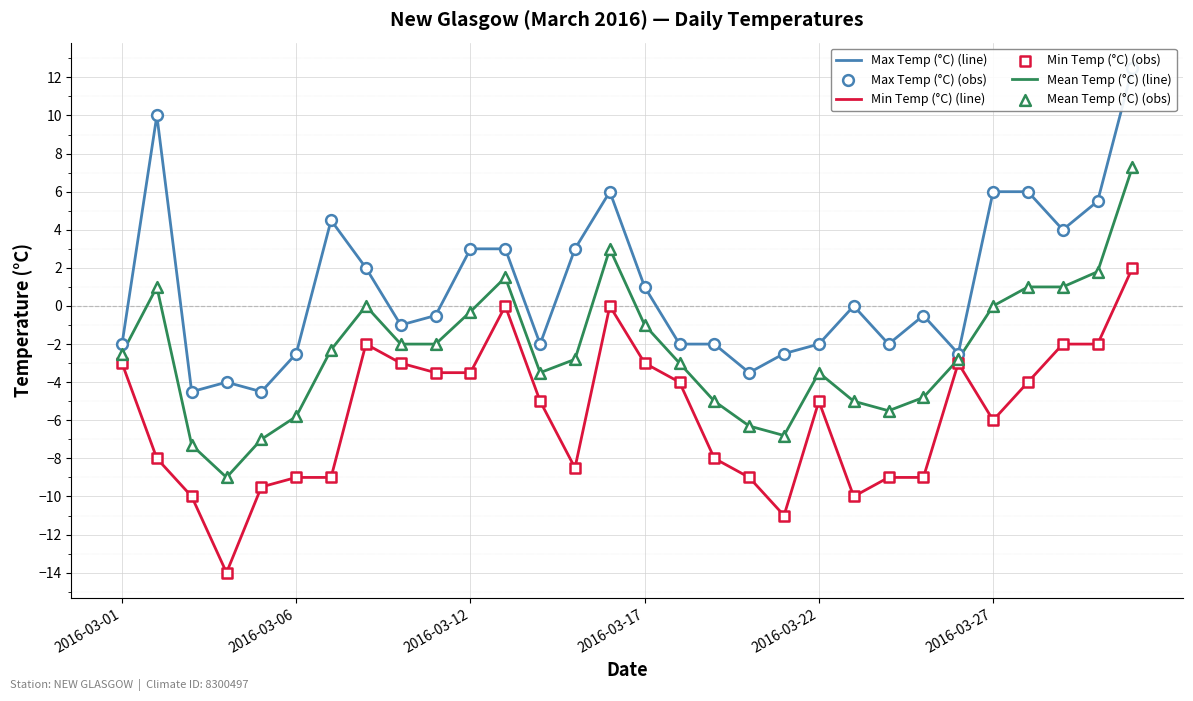

What is the maximum value for Min Temp (°C) (line)?

2.0